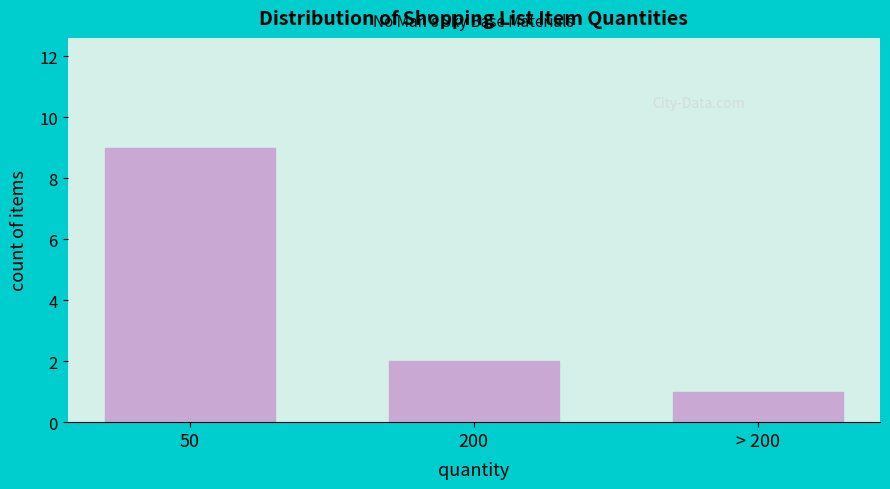

Reading left to right, extract all data points from this chart.

9	2	1